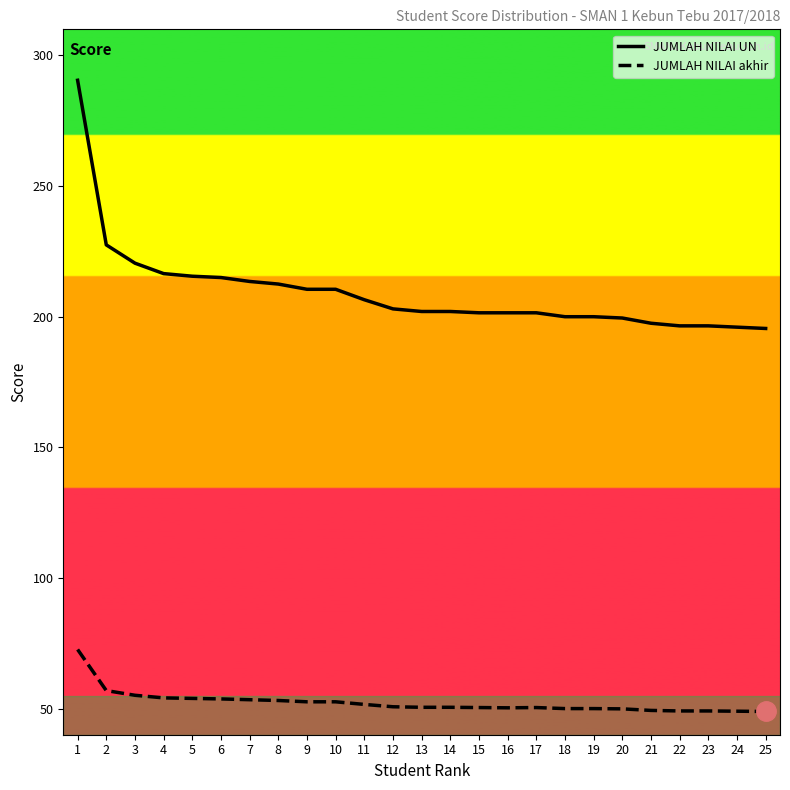

Reading left to right, transcribe all the data shown in this chart.

JUMLAH NILAI UN: 1=290.5	2=227.5	3=220.5	4=216.5	5=215.5	6=215.0	7=213.5	8=212.5	9=210.5	10=210.5	11=206.5	12=203.0	13=202.0	14=202.0	15=201.5	16=201.5	17=201.5	18=200.0	19=200.0	20=199.5	21=197.5	22=196.5	23=196.5	24=196.0	25=195.5
JUMLAH NILAI akhir: 1=72.6	2=56.9	3=55.1	4=54.1	5=53.9	6=53.7	7=53.4	8=53.1	9=52.6	10=52.6	11=51.6	12=50.7	13=50.5	14=50.5	15=50.4	16=50.3	17=50.4	18=50.0	19=50.0	20=49.9	21=49.3	22=49.1	23=49.1	24=49.0	25=48.9